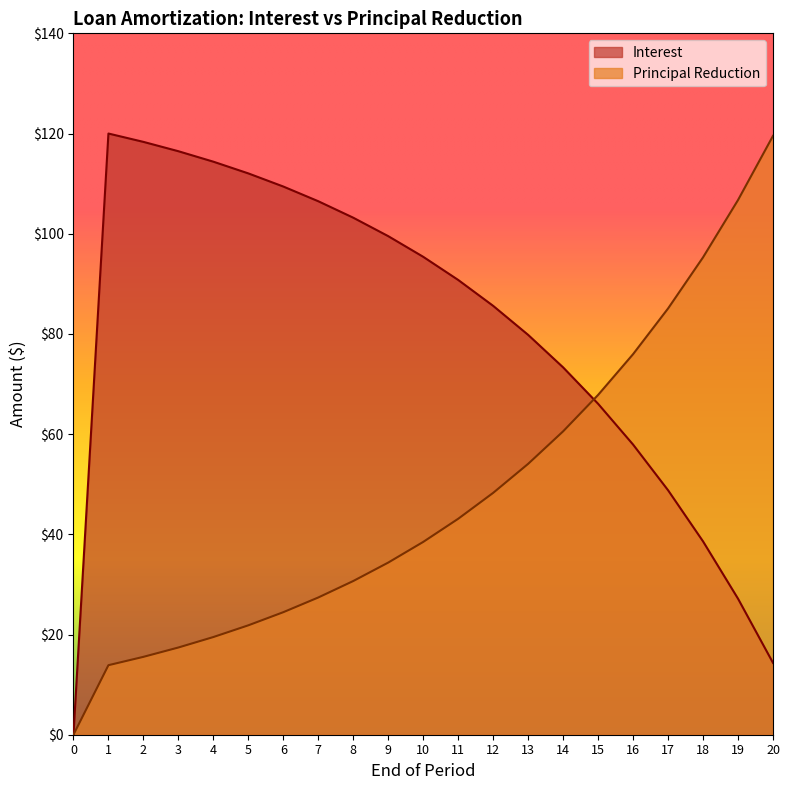

The value of Principal Reduction at 16 is 76.0. True or false?

True